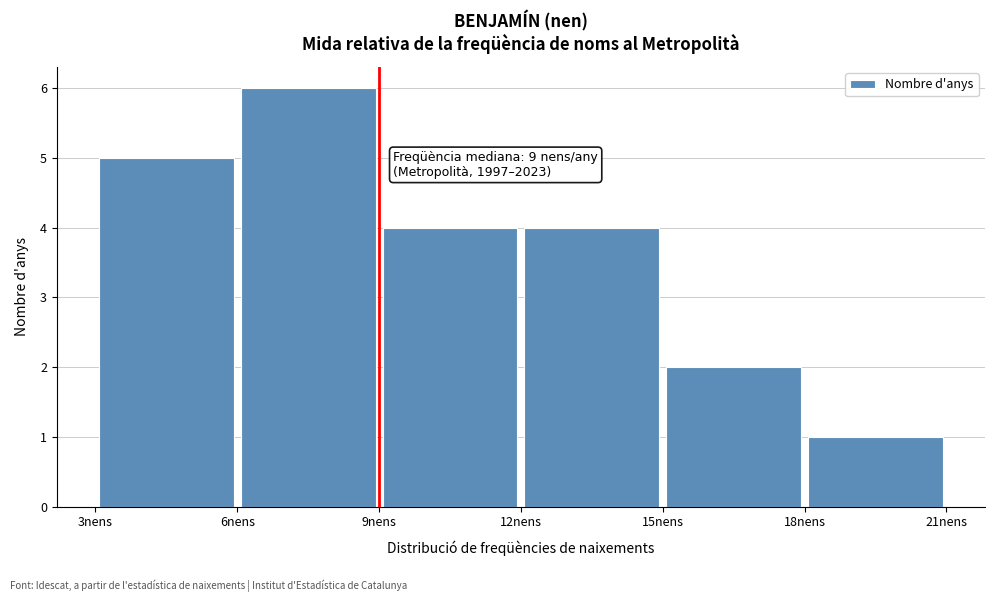

Over which range of the x-axis is the bar tallest?

6 to 9